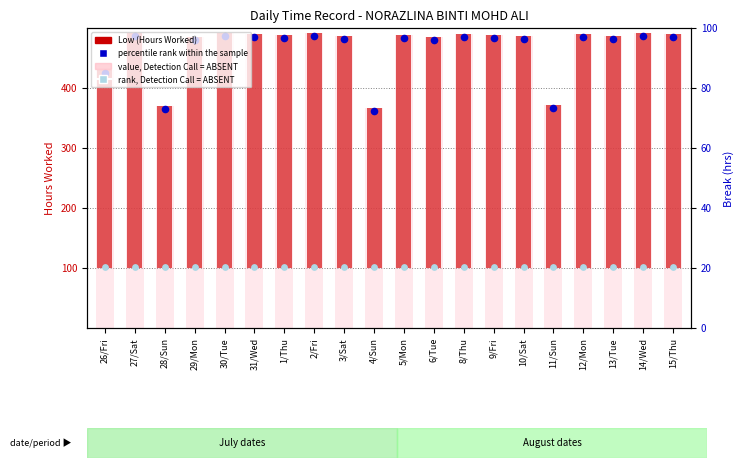

At how many categories does at least one series exceed 360?

20